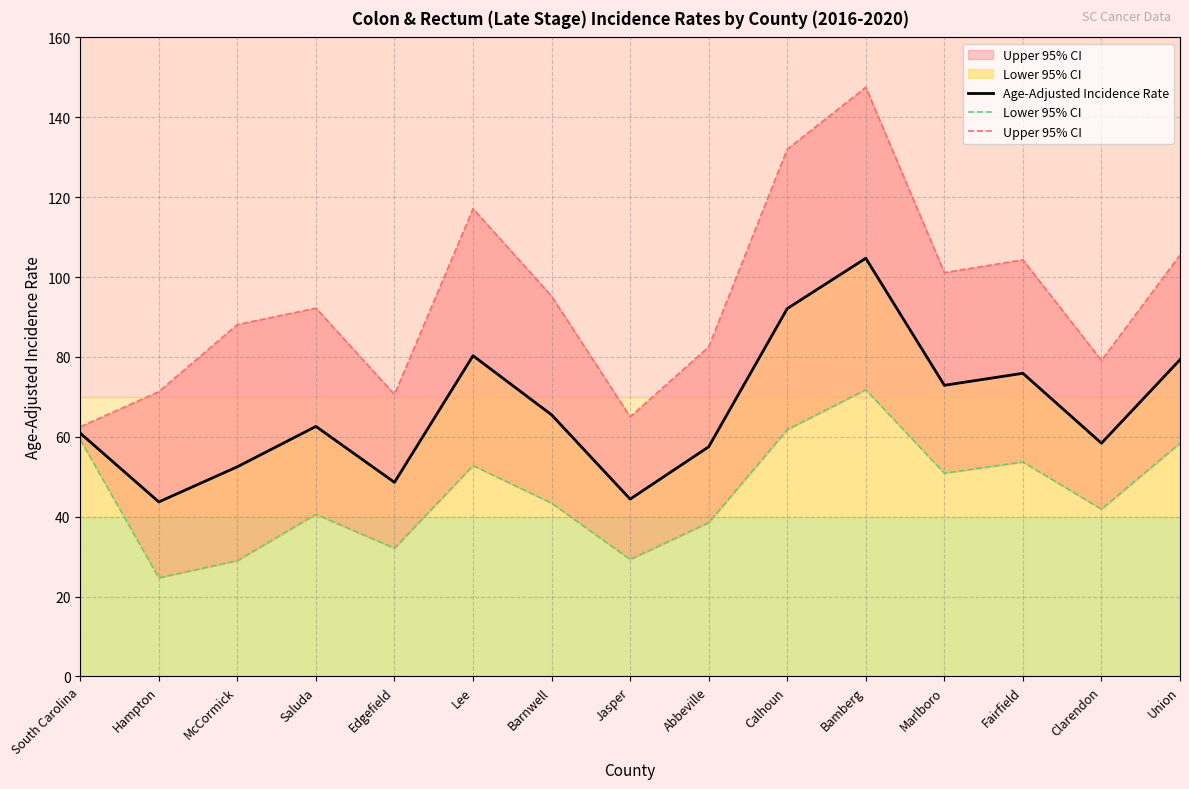

What is the approximate value of Age-Adjusted Incidence Rate at McCormick?

52.5